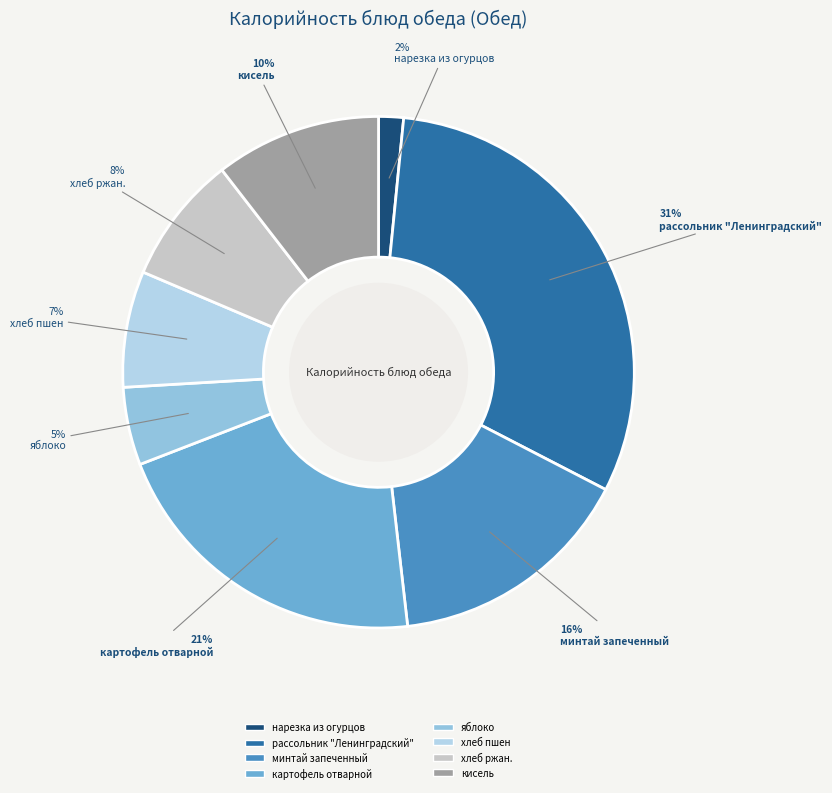

To the nearest percent, what is the difference between the largest and smallest slice percentages?

29%